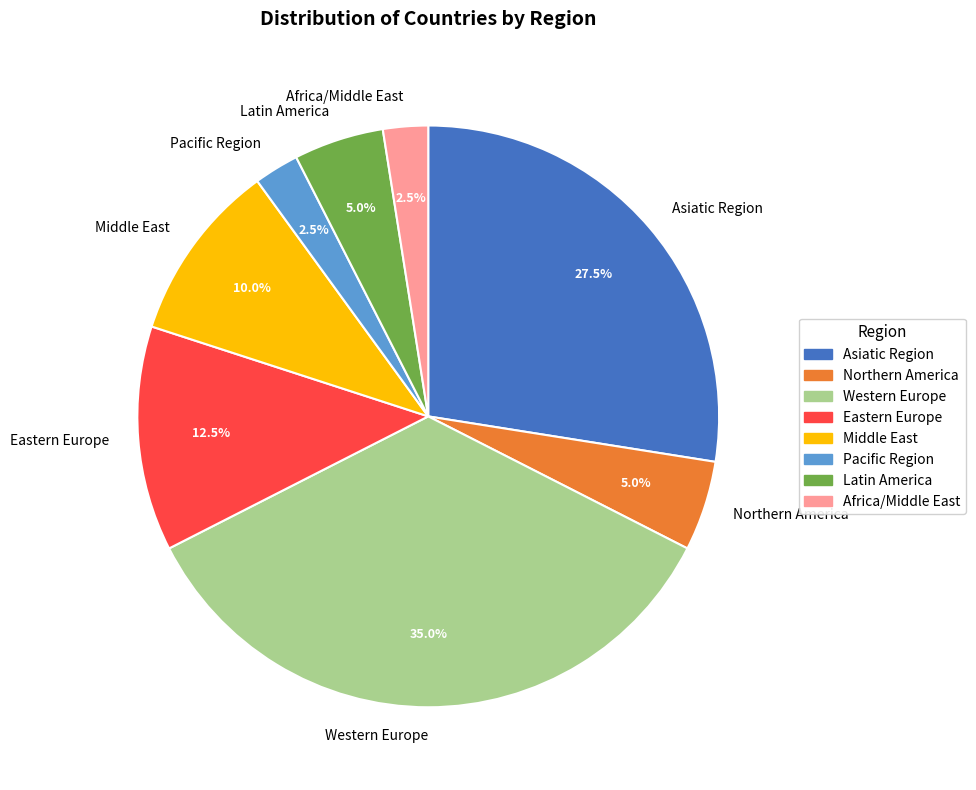

The Northern America slice represents 5% of the pie. True or false?

True